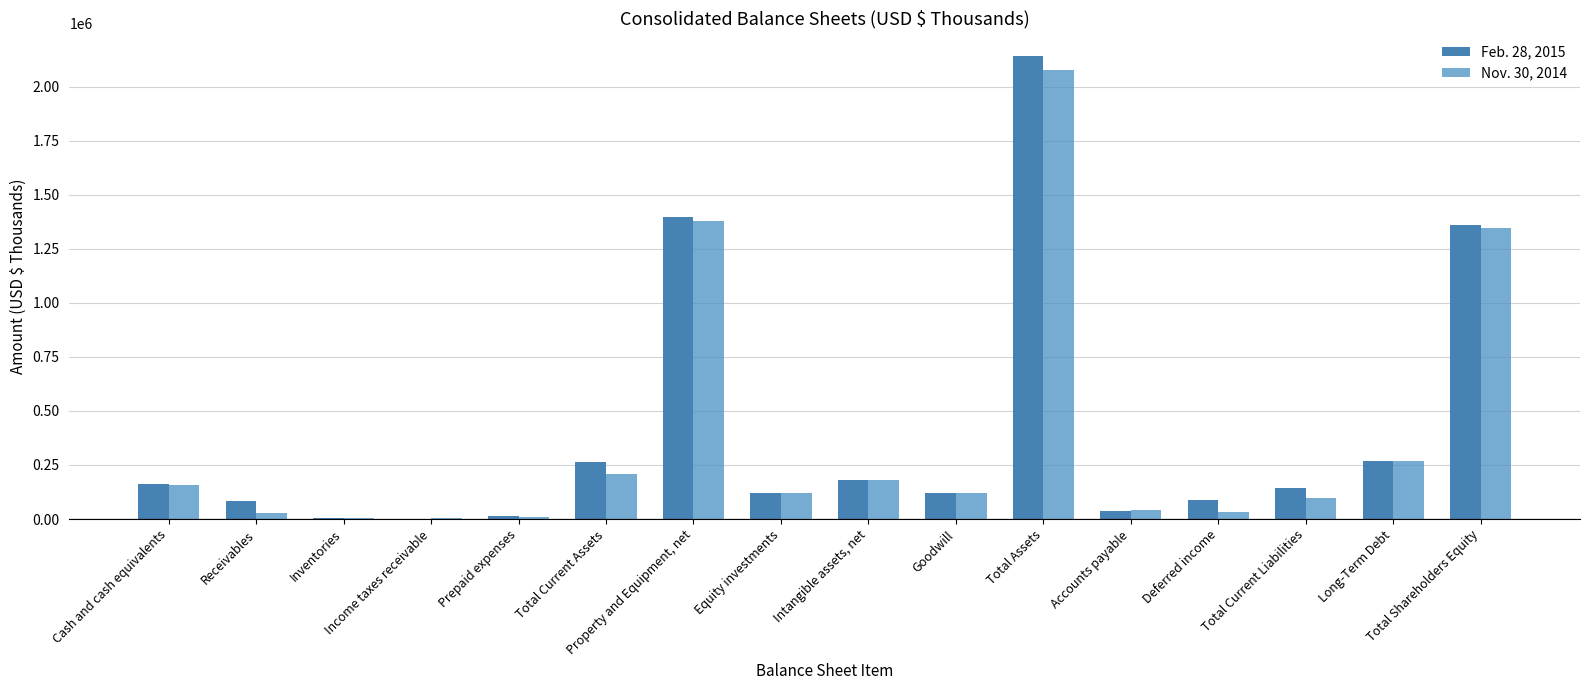

Which label corresponds to the smallest value in the chart?

Income taxes receivable